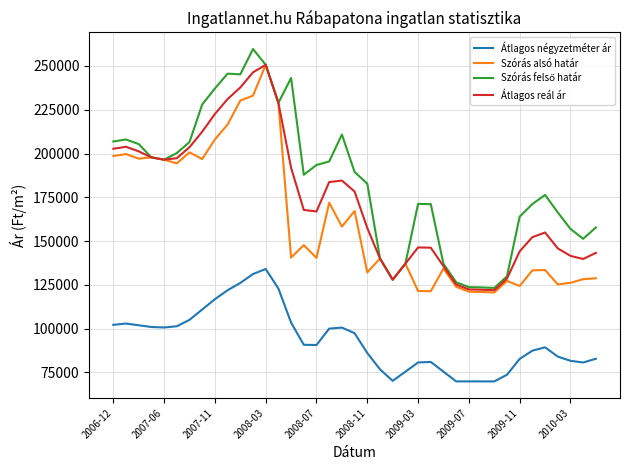

What is the maximum value shown in the chart?

259660